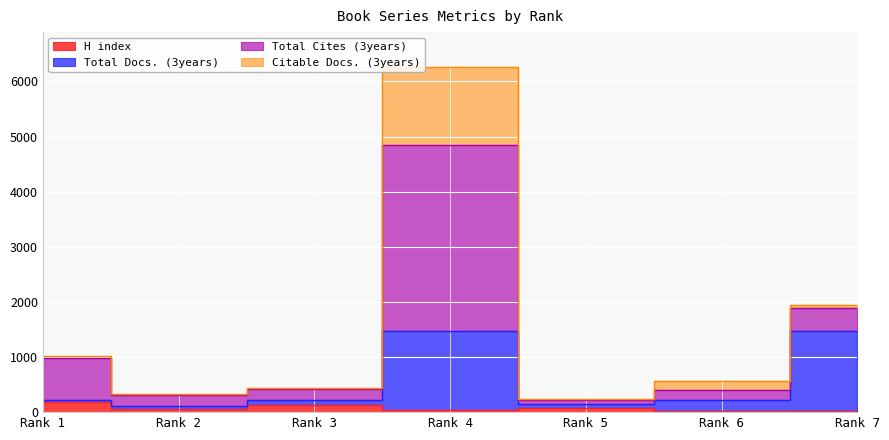

True or false: H index and Total Docs. (3years) cross at least once.

False